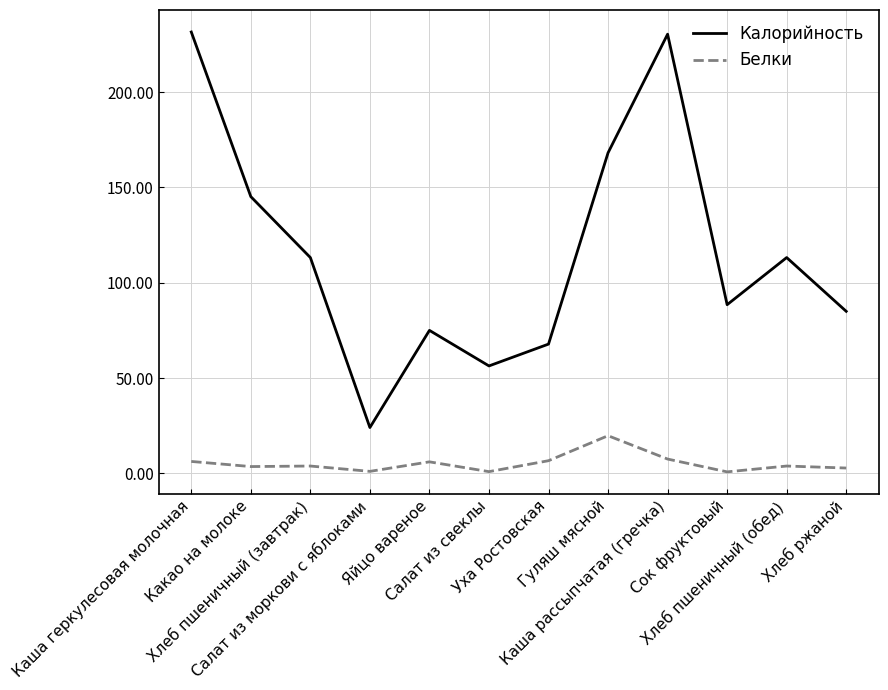

Which series has the largest range (max minus min)?

Калорийность